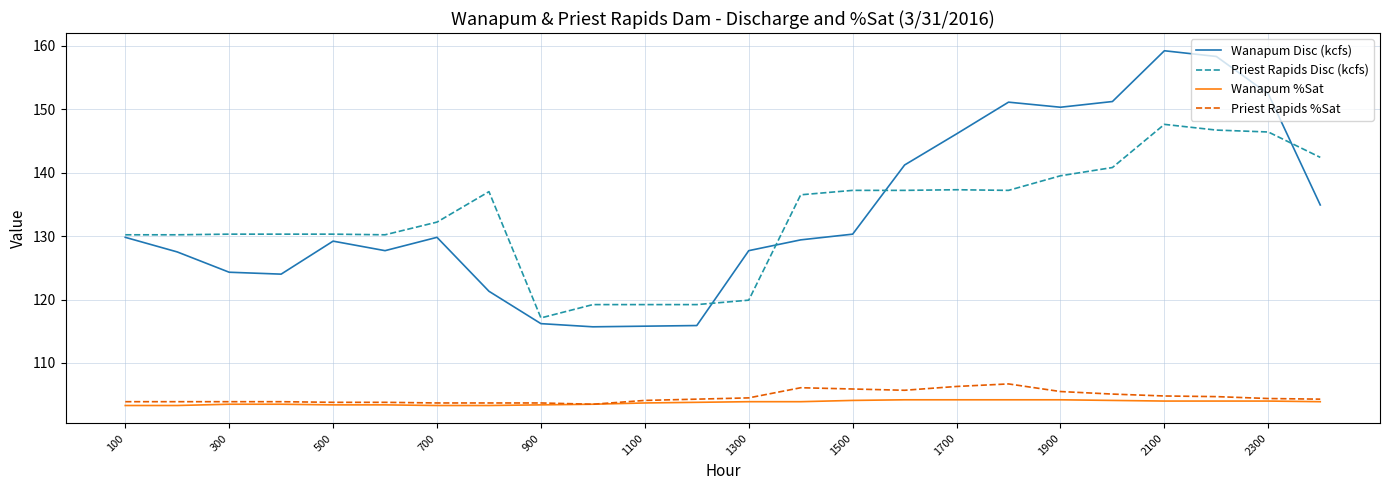

True or false: Priest Rapids %Sat and Wanapum Disc (kcfs) intersect in this chart.

False